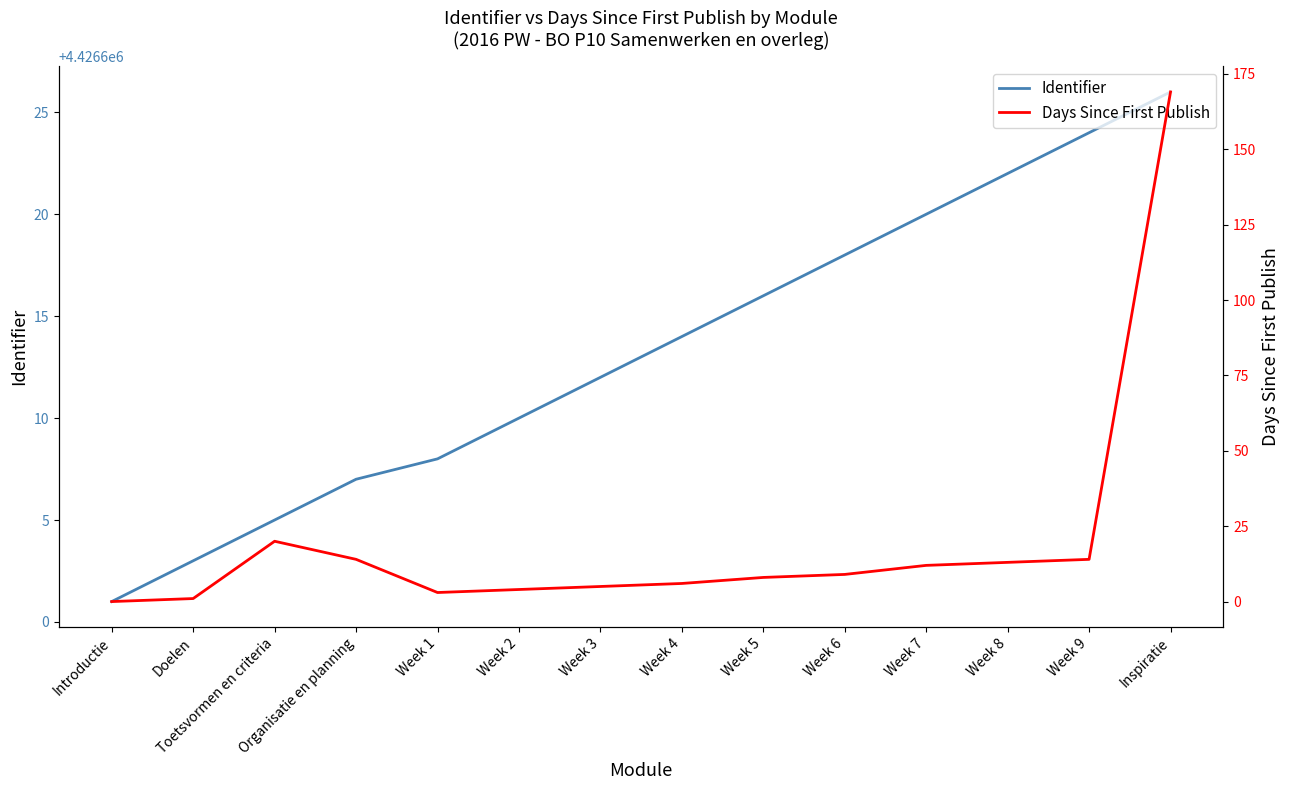

How many interior local valleys does the Days Since First Publish series have?

1